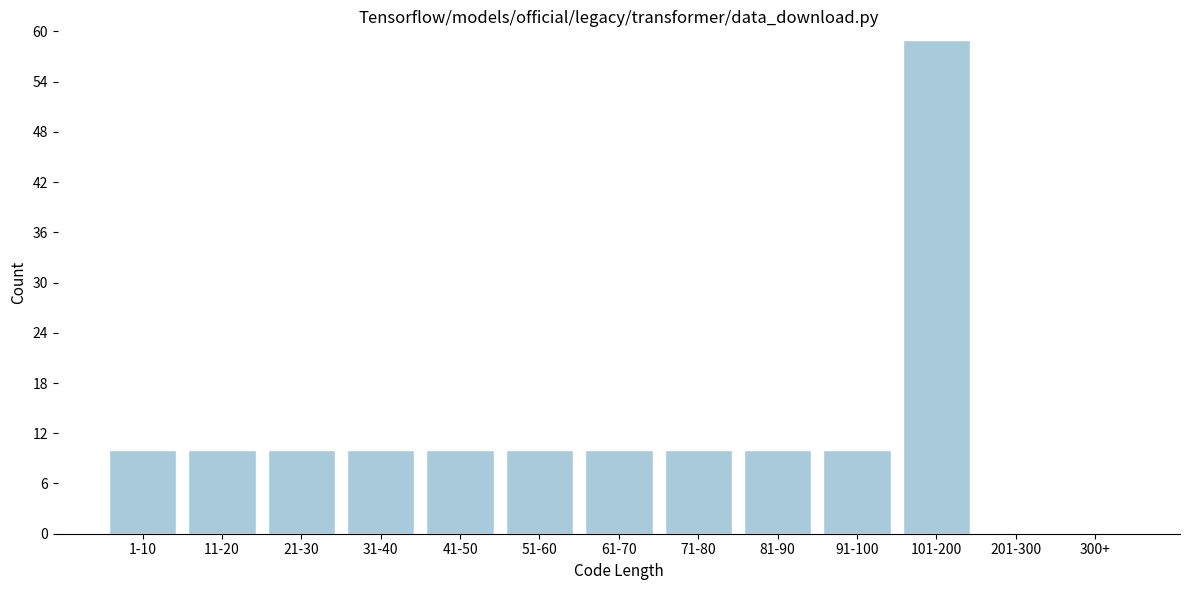

Reading left to right, what are all the values shown in this chart?

1-10=10	11-20=10	21-30=10	31-40=10	41-50=10	51-60=10	61-70=10	71-80=10	81-90=10	91-100=10	101-200=59	201-300=0	300+=0